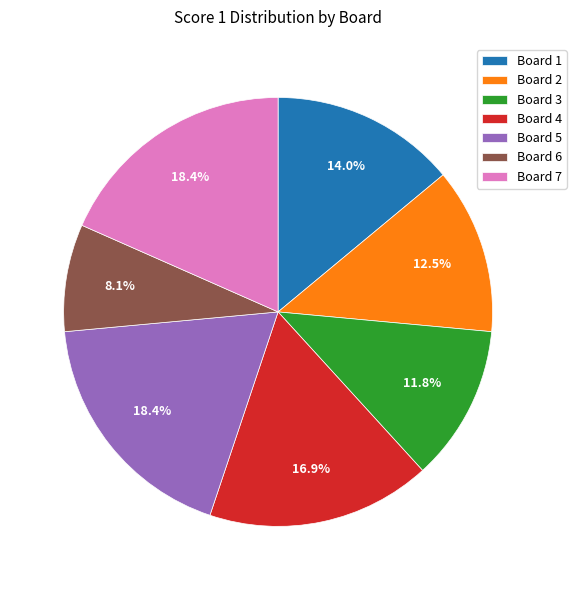

To the nearest percent, what is the average slice percentage?

14%